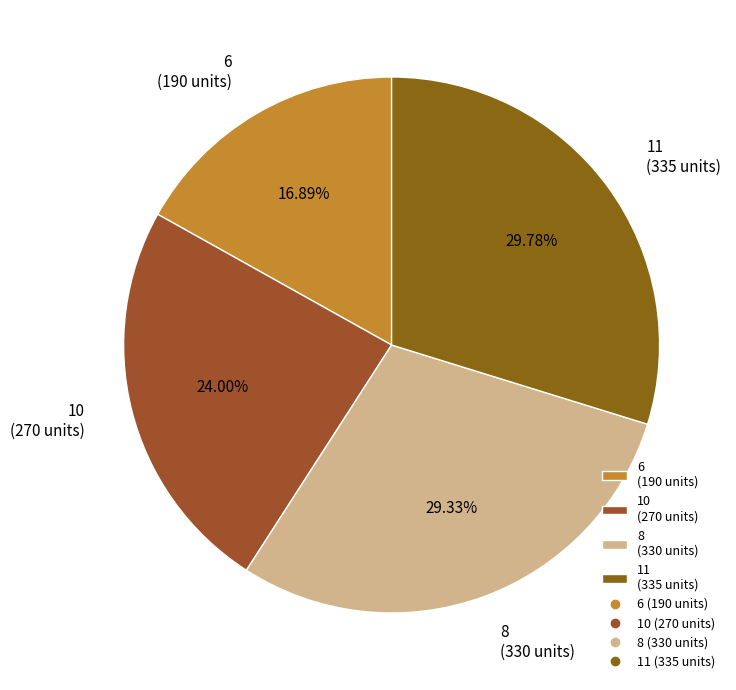

Do 10 (270 units) and 8 (330 units) together represent more than half of the pie?

Yes